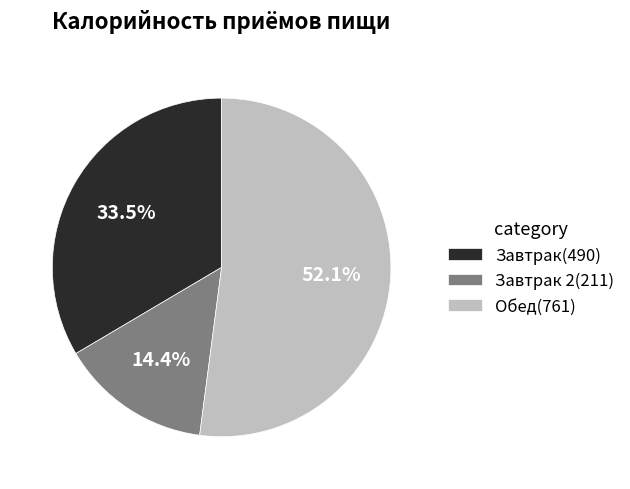

Does any single category account for the majority?

Yes